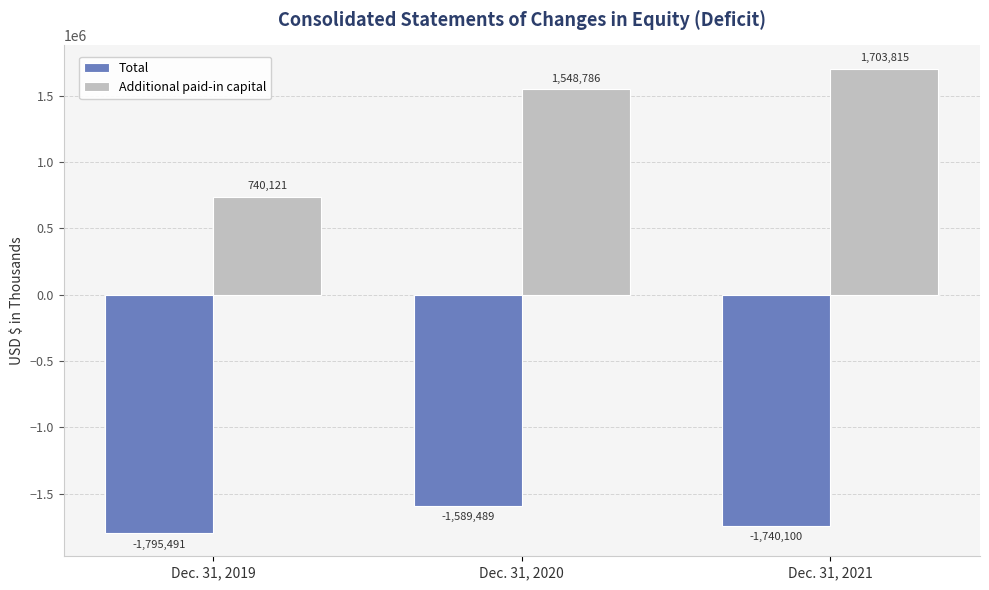

Which series has the largest total across all categories?

Additional paid-in capital